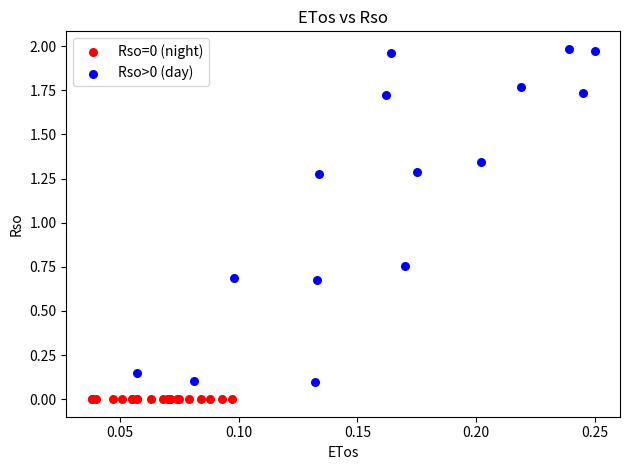

Which series contains the highest Y value?

Rso>0 (day)